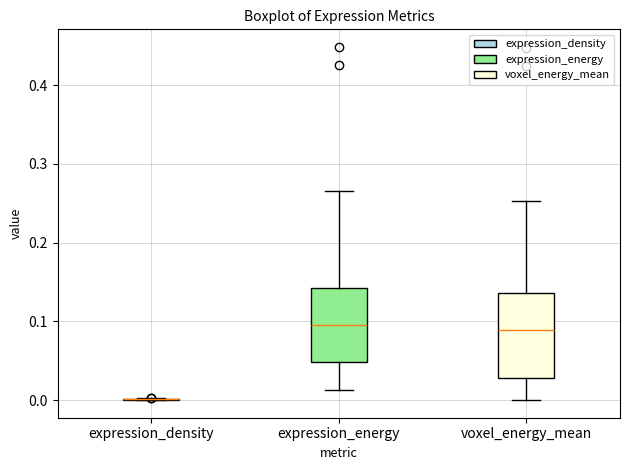

Reading left to right, transcribe this box plot: for each box, give where its median line is, the range the box spans, and where its two whiskers end, as read against the y-axis. The values are not printed on the chart, so give them approximately, as read against the axis.

expression_density: box collapsed to a line at 0.00, whiskers 0.00 to 0.00
expression_energy: median 0.10, box 0.05 to 0.14, whiskers 0.01 to 0.27
voxel_energy_mean: median 0.09, box 0.03 to 0.14, whiskers 0.00 to 0.25